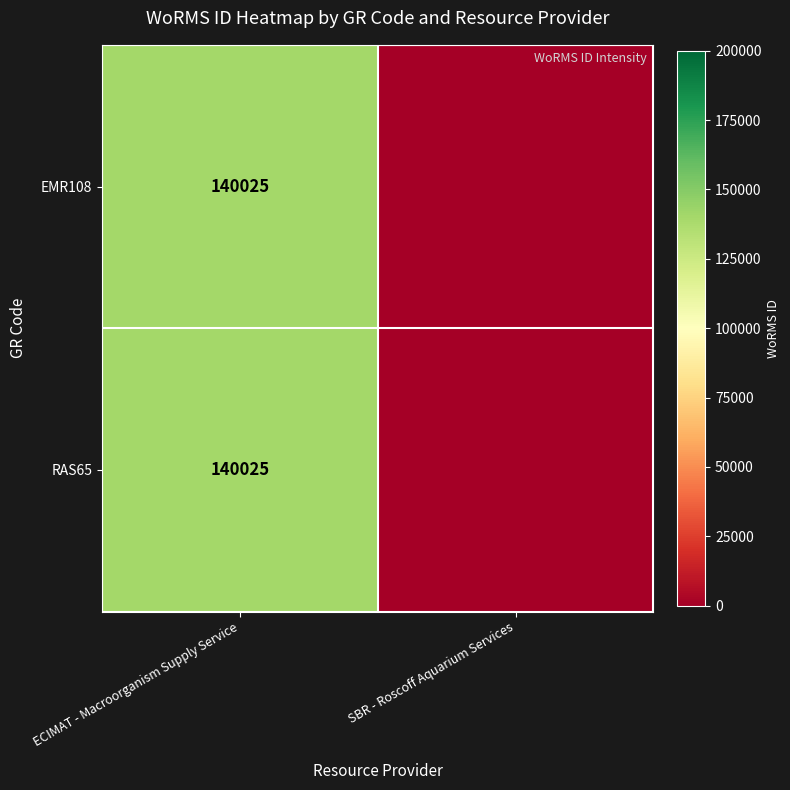

The value of EMR108 at ECIMAT - Macroorganism Supply Service is 74253. True or false?

False